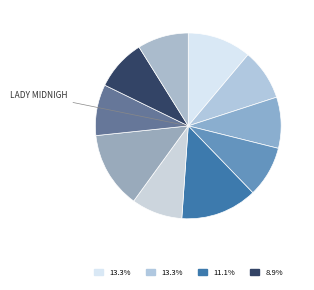

How many slices are in this pie chart?

10